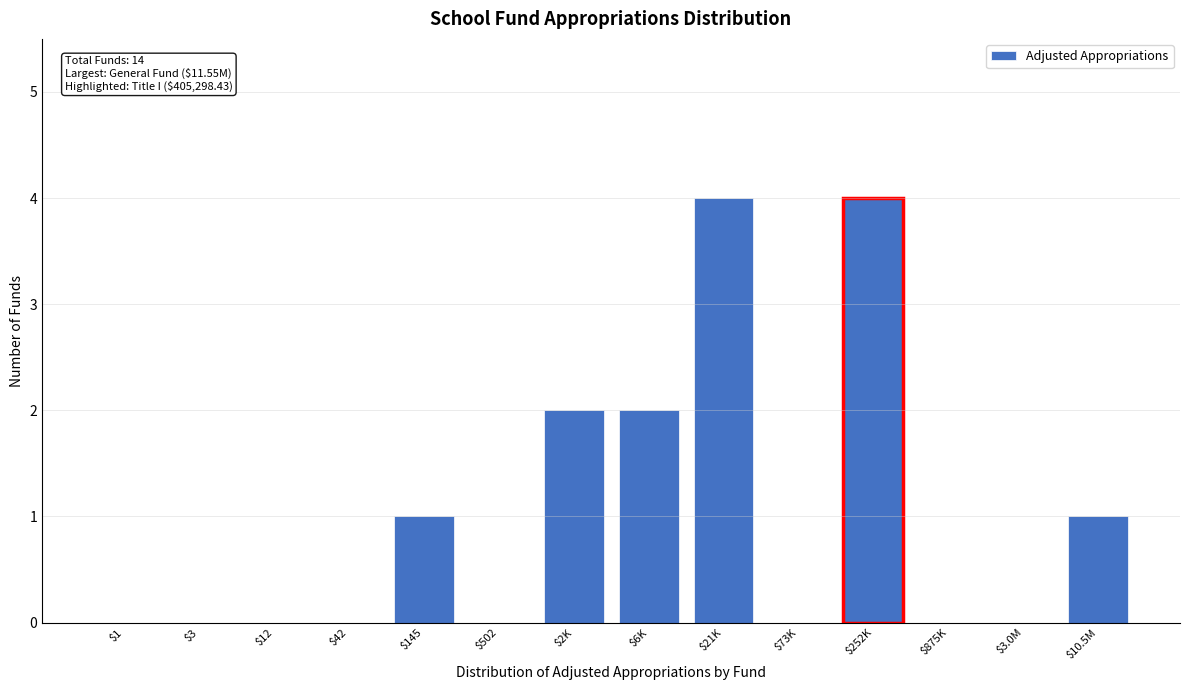

What is the sum of all values?

14